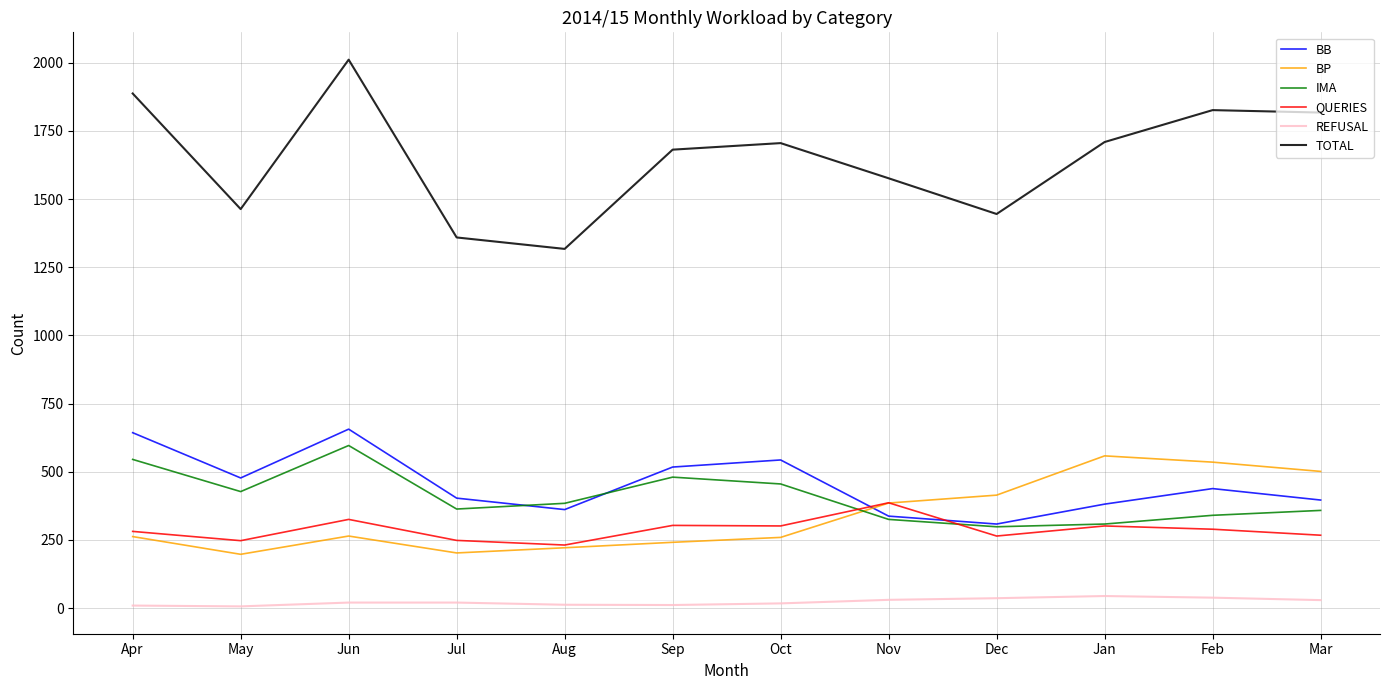

After their last crossing, which series has the higher values: BP or QUERIES?

BP